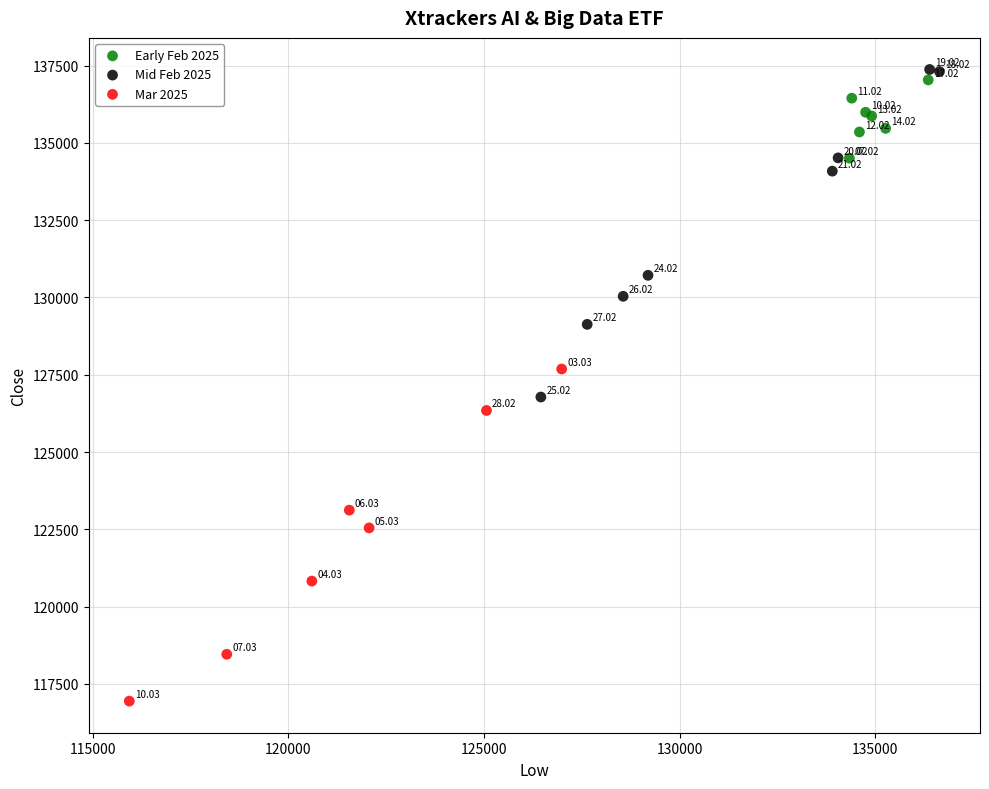

Which series contains the lowest Y value?

Mar 2025